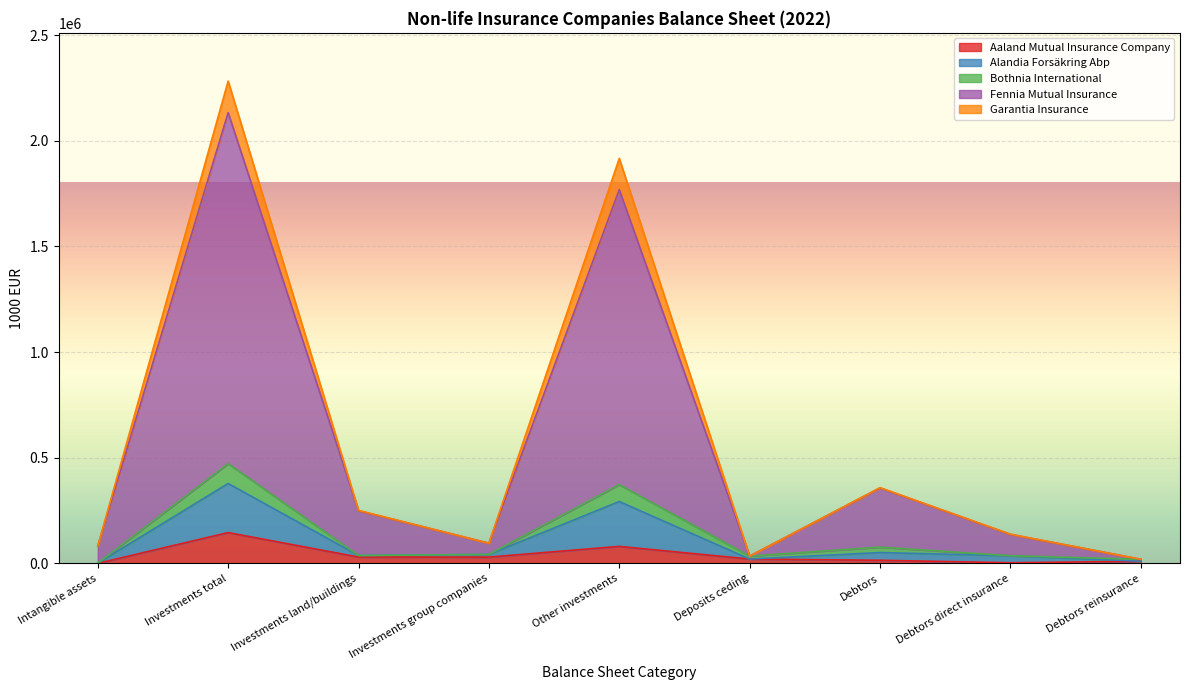

What is the difference between the highest and lowest values at Intangible assets?

82199.5